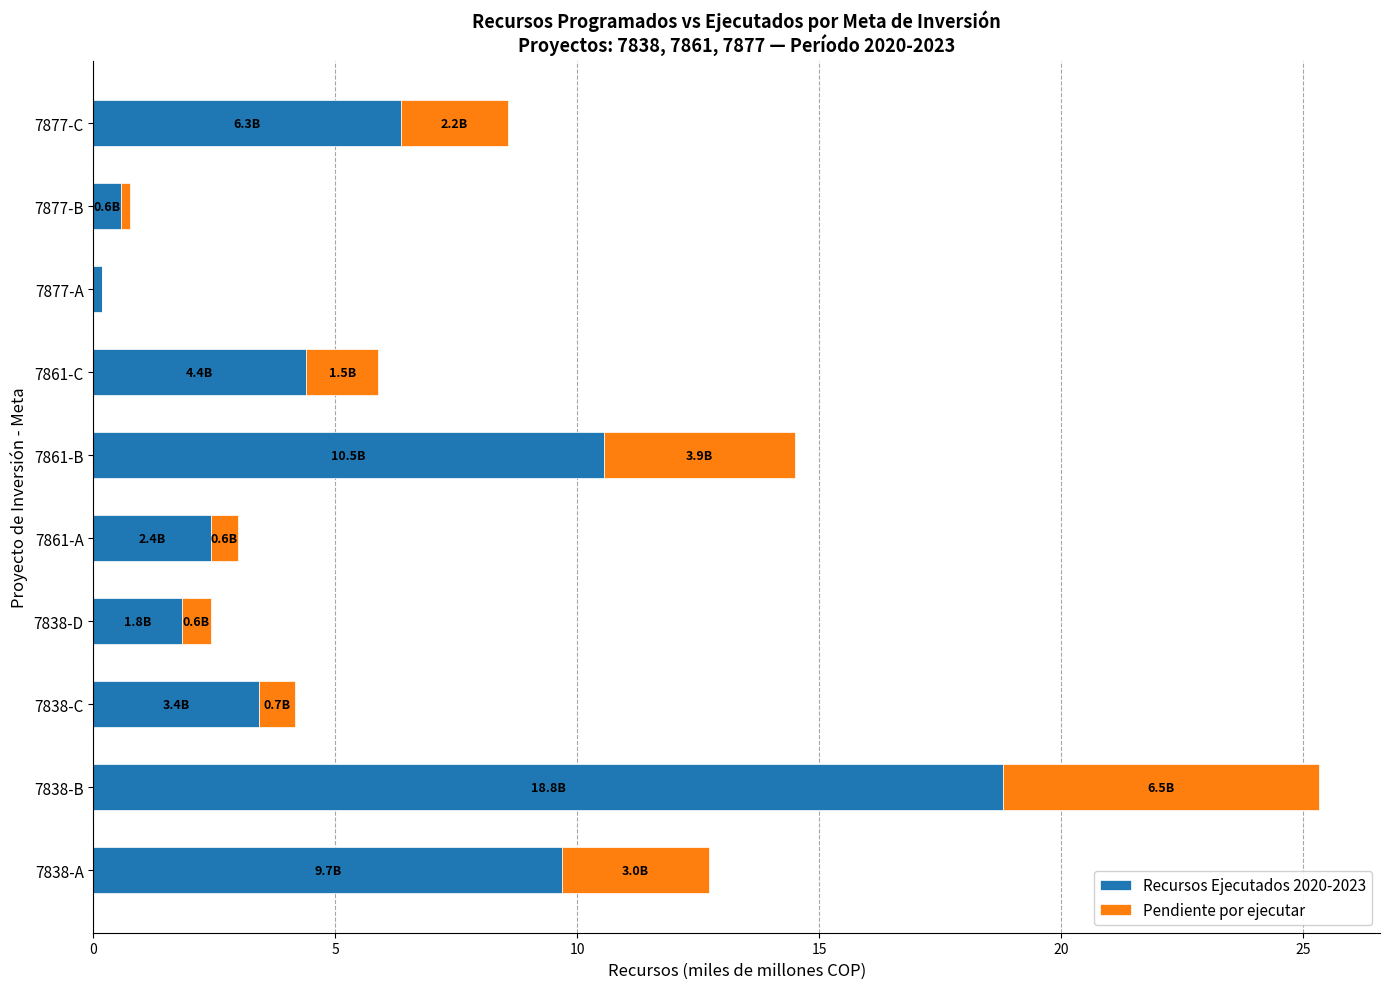

Is it true that Recursos Ejecutados 2020-2023 equals 3.4 at 7838-C?

True